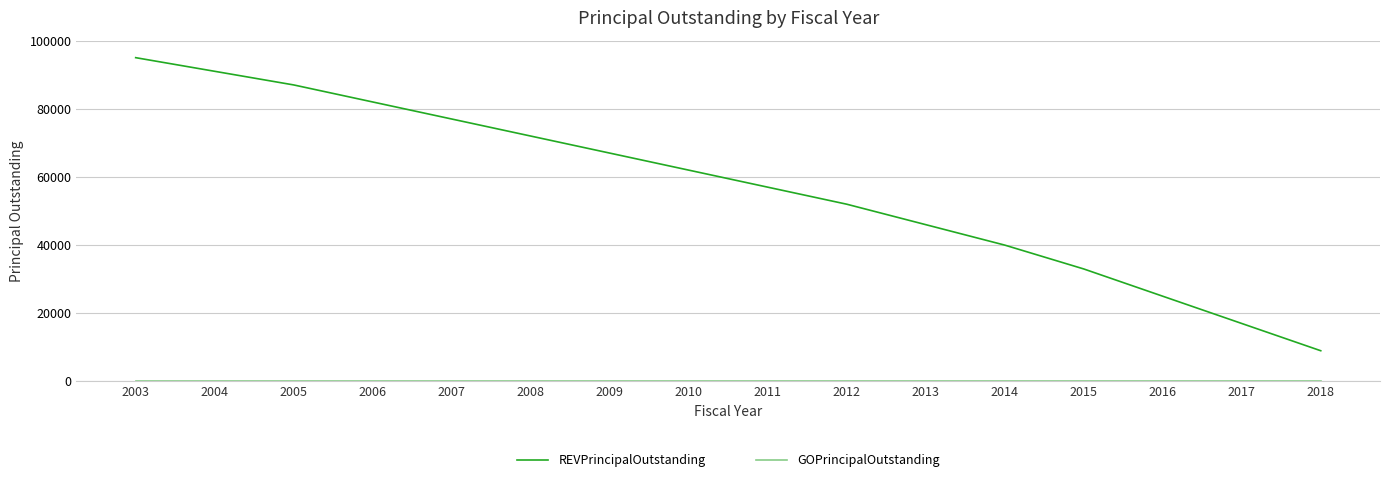

What is the difference between the REVPrincipalOutstanding values at 2016 and 2005?

62000